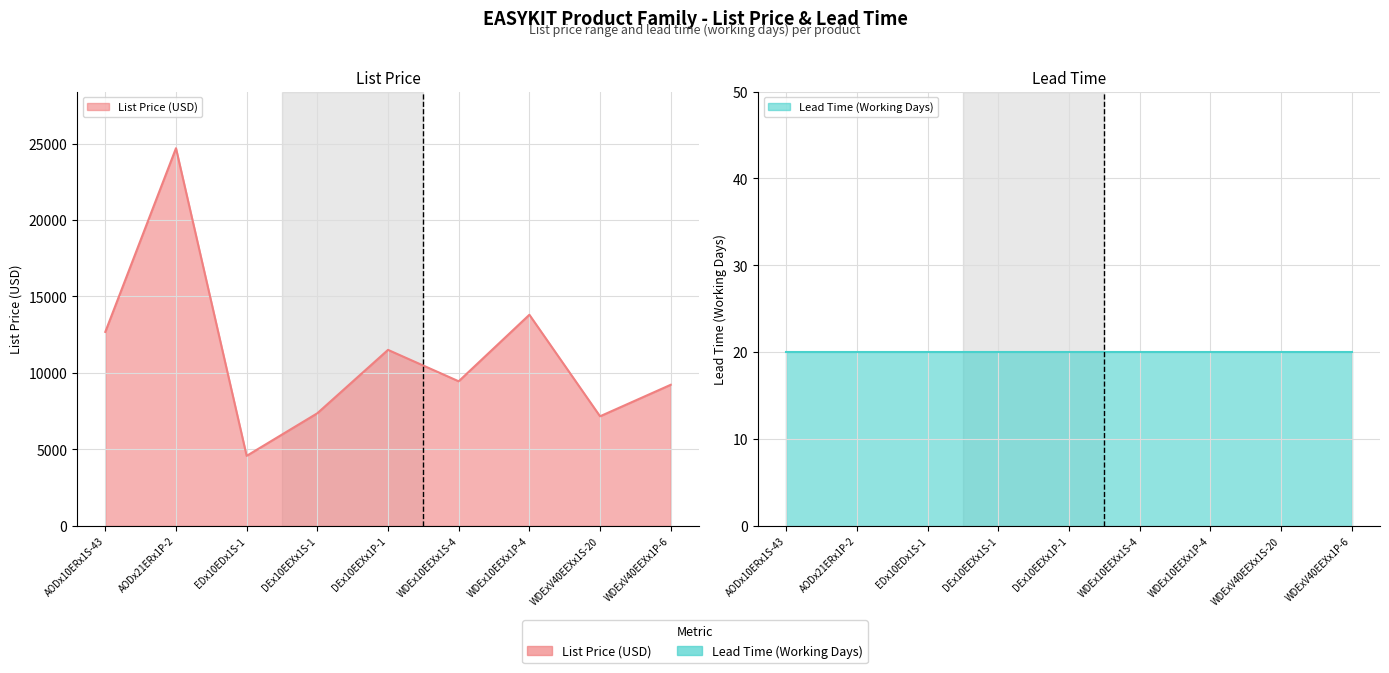

True or false: the data shows 4576 at EDx10EDx1S-1.

True